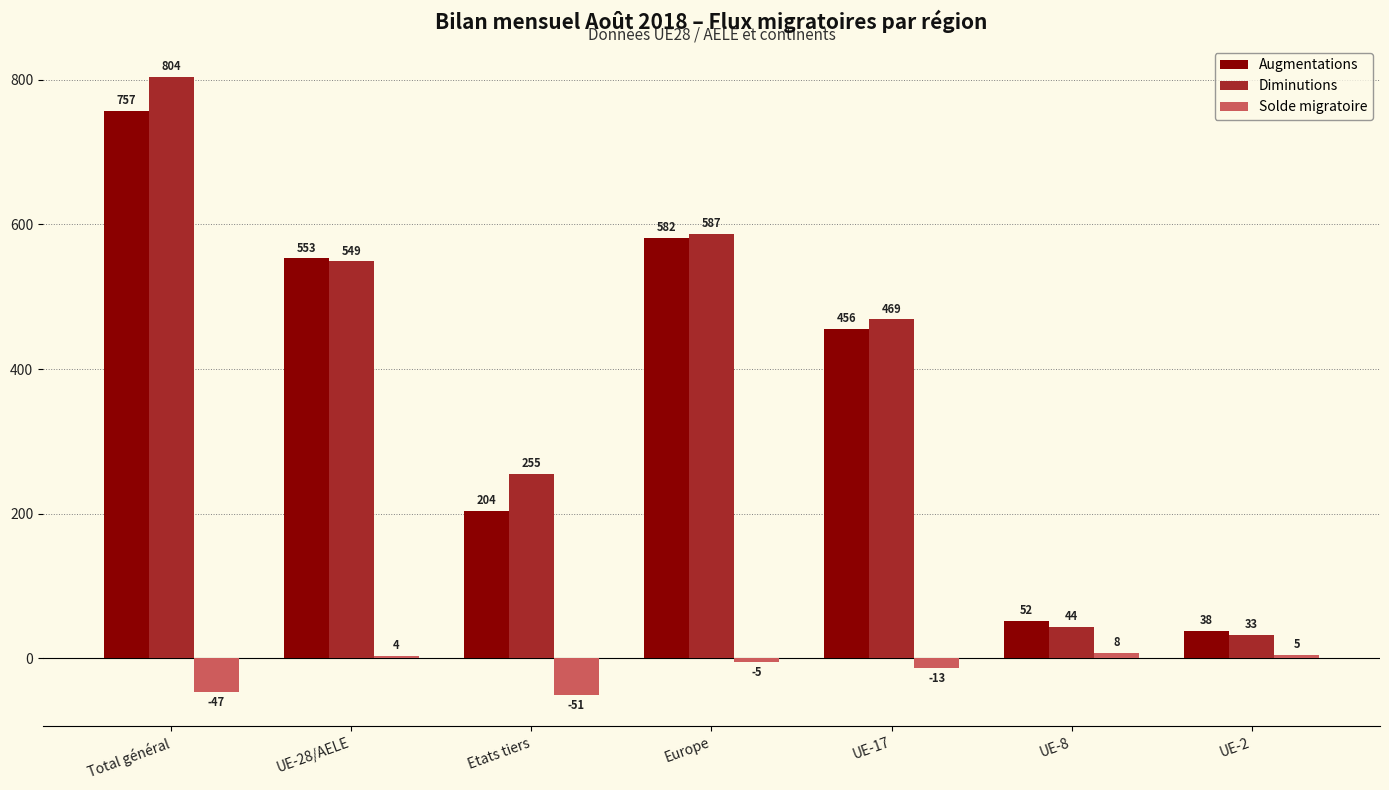

Rank the series by their maximum value, from lowest to highest.

Solde migratoire, Augmentations, Diminutions